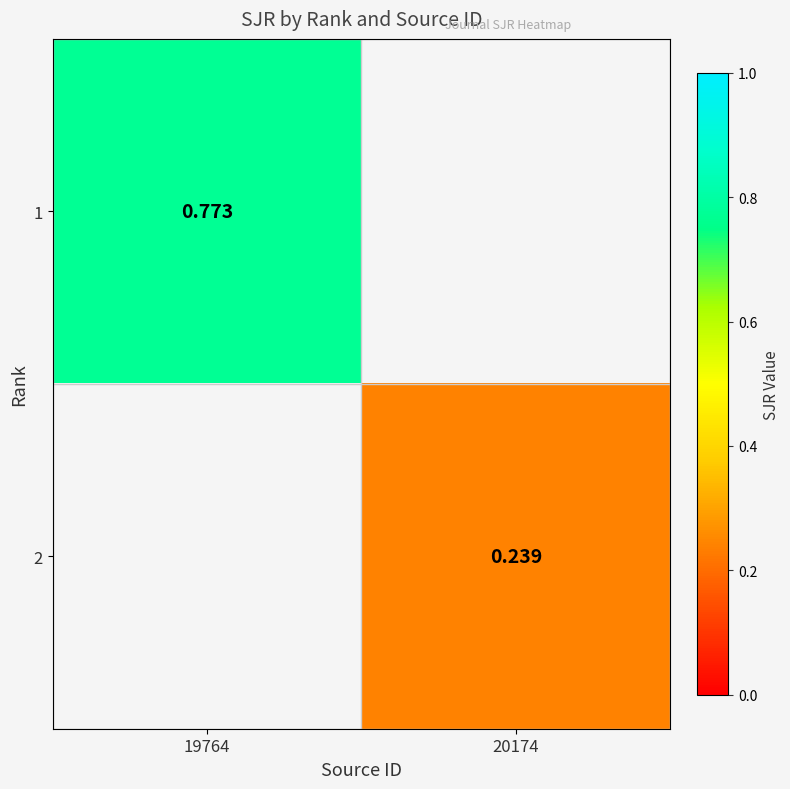

Which category has the lowest value in the 2 series?

19764